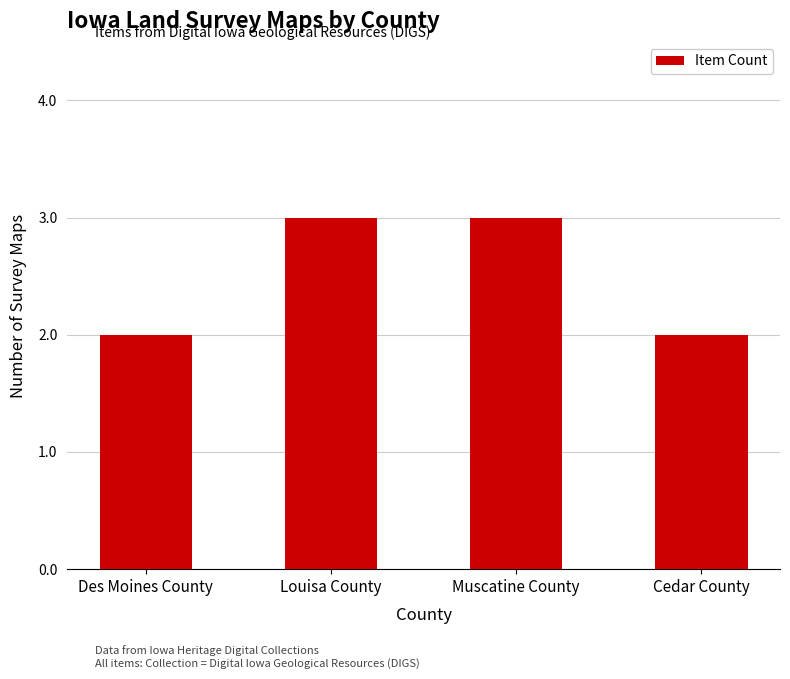

What is the difference between the second highest and minimum values?

1